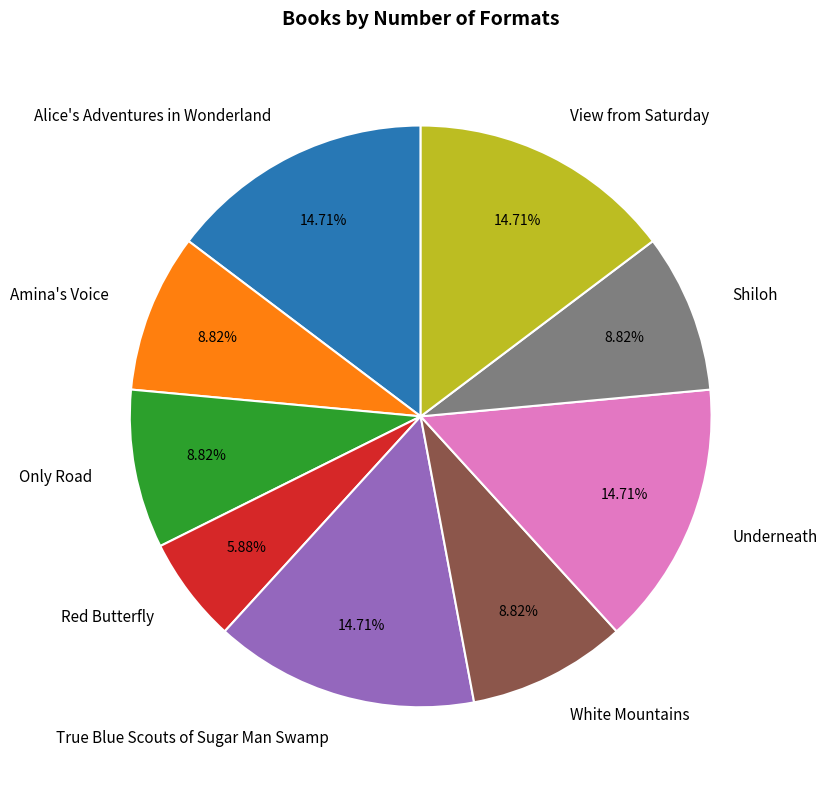

To the nearest percent, what portion does Underneath represent?

15%